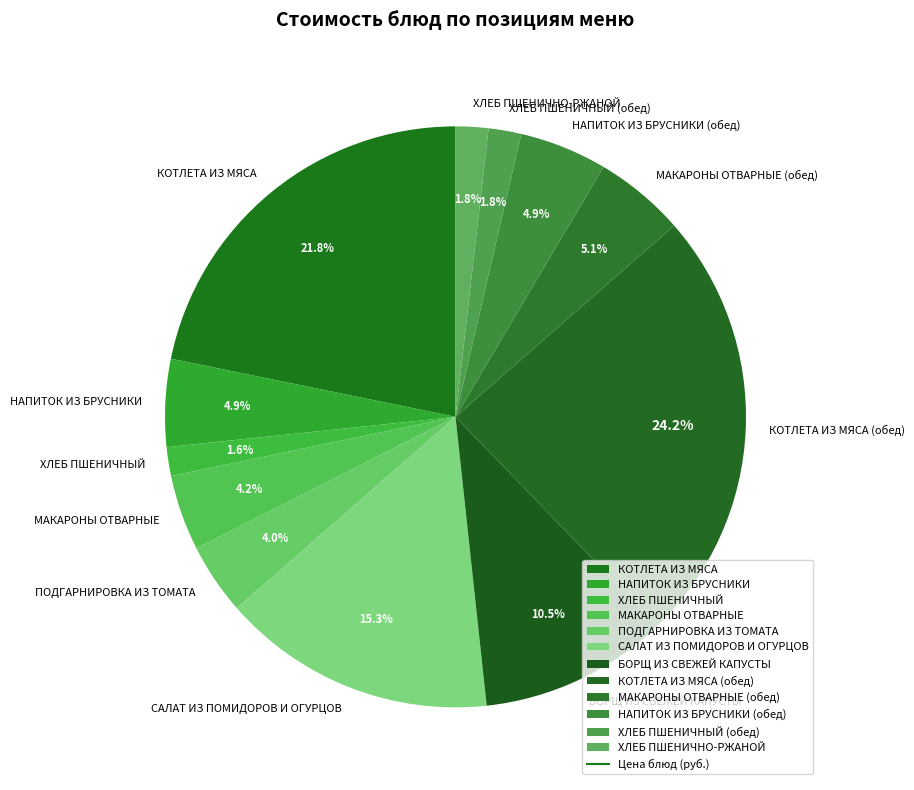

What is the ratio of the value at САЛАТ ИЗ ПОМИДОРОВ И ОГУРЦОВ to the value at МАКАРОНЫ ОТВАРНЫЕ (обед)?

3.0